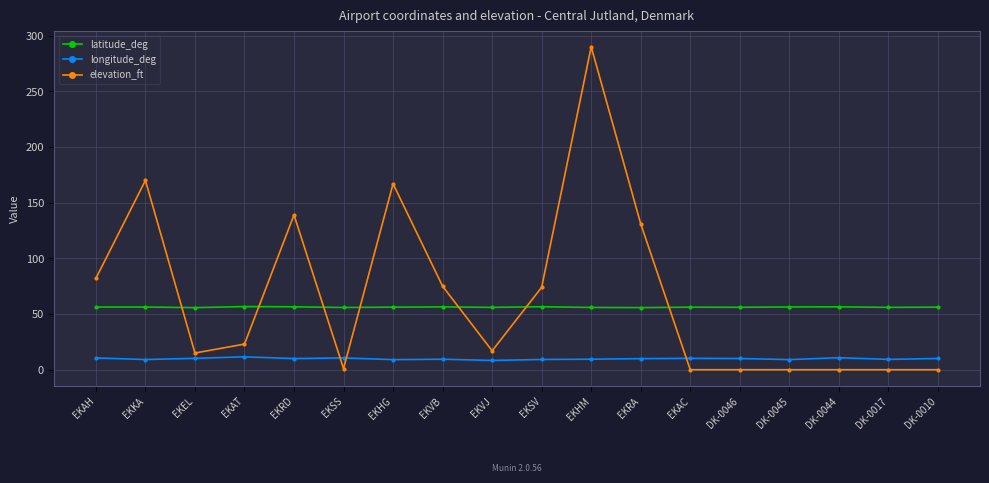

Is it true that latitude_deg equals 81.4 at EKVJ?

False